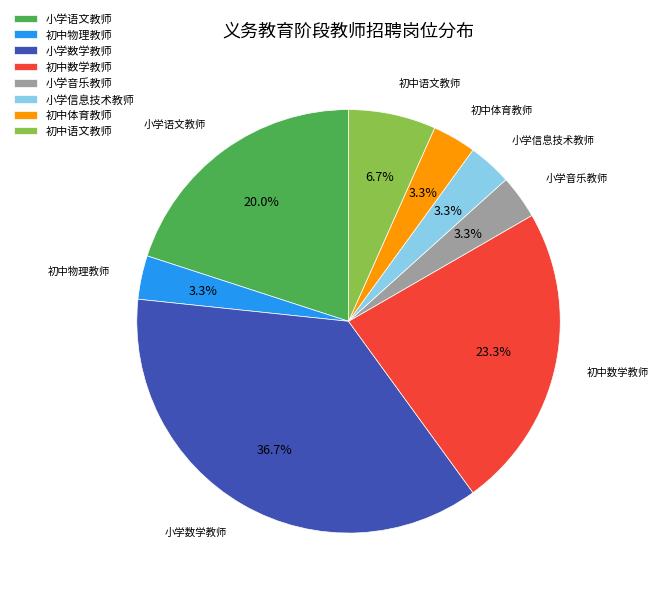

To the nearest percent, what is the average slice percentage?

12%